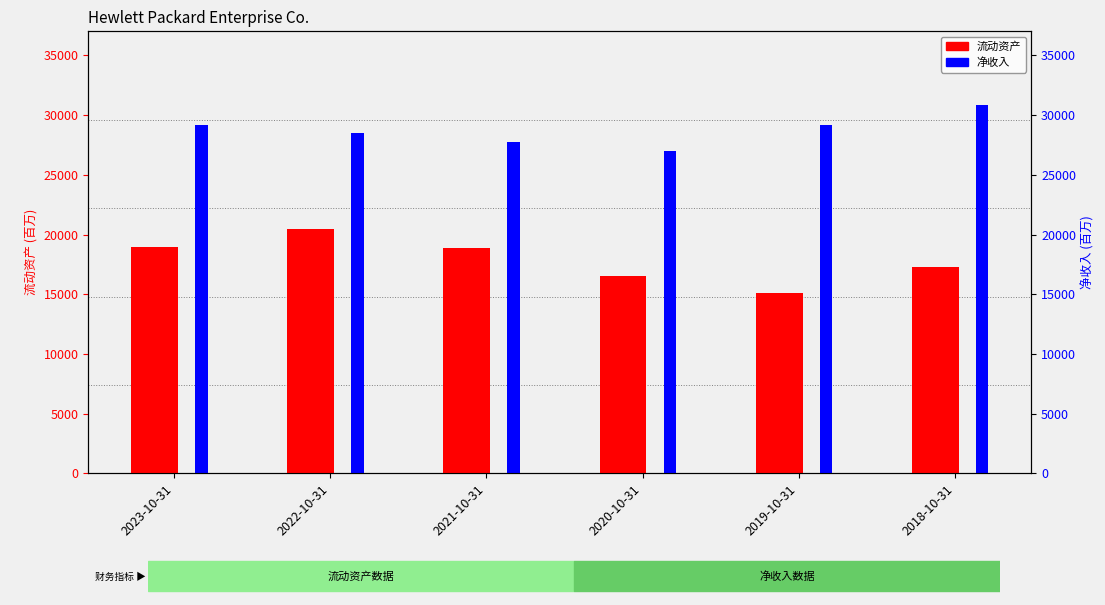

Which series changed the most between 2023-10-31 and 2022-10-31?

流动资产